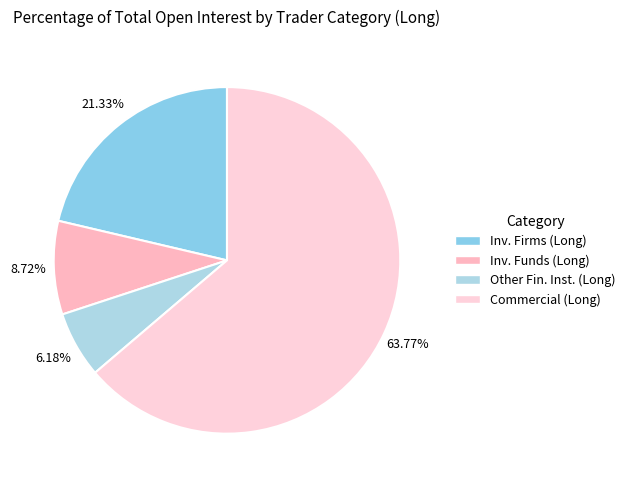

How many segments does this pie chart have?

4